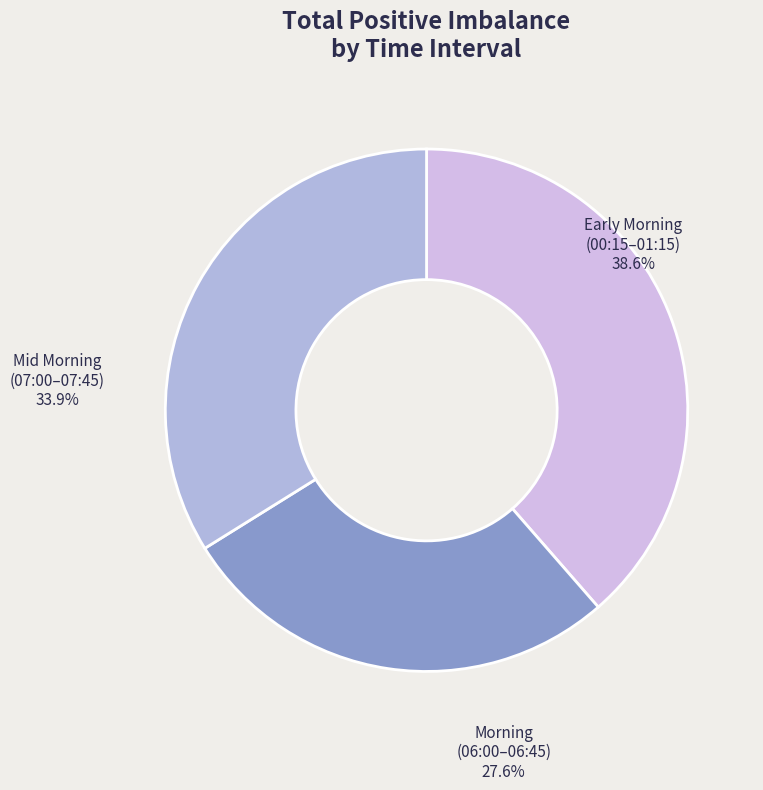

To the nearest percent, what is the average slice percentage?

33%